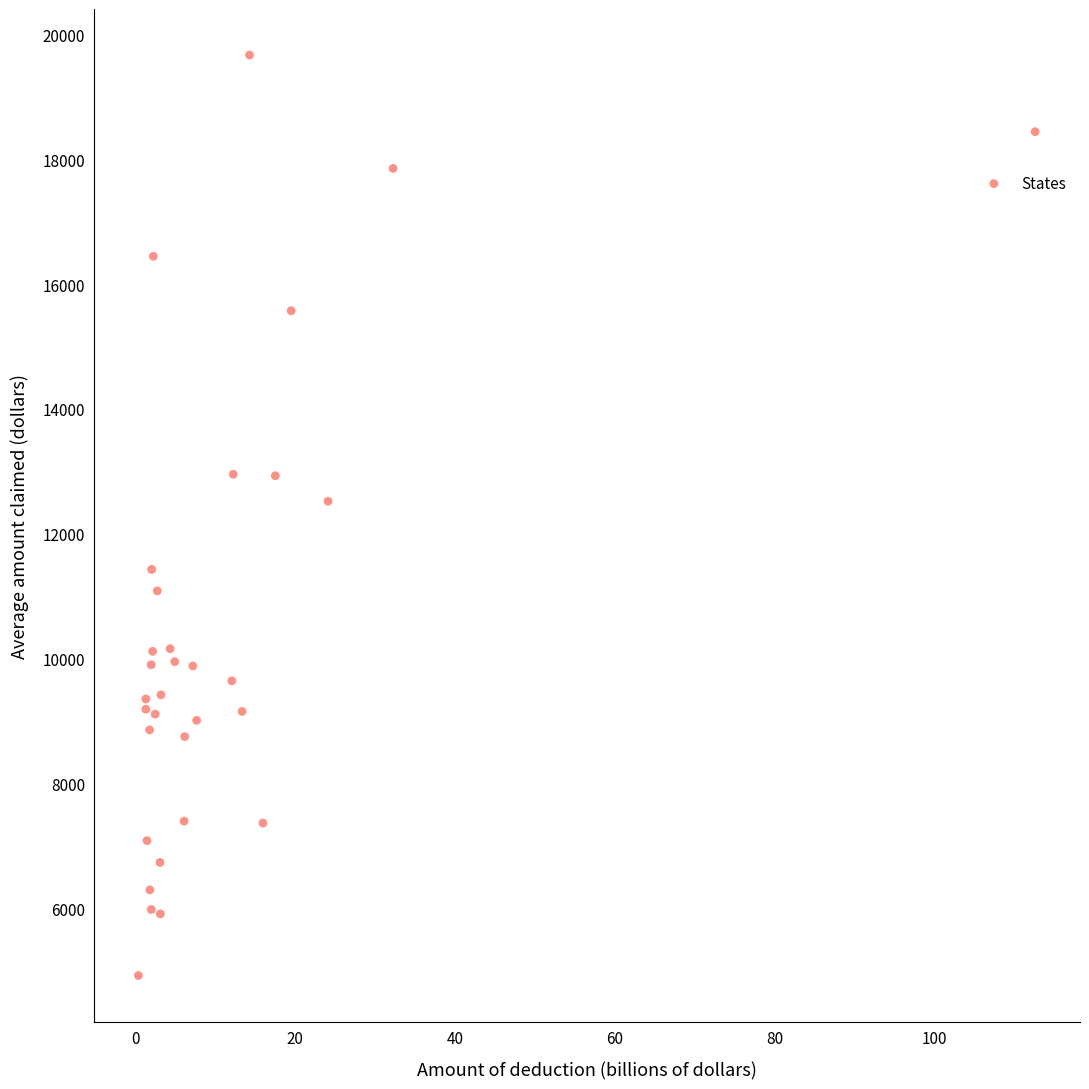

What Y value in the scatter plot is closest to 12298?

12523.9